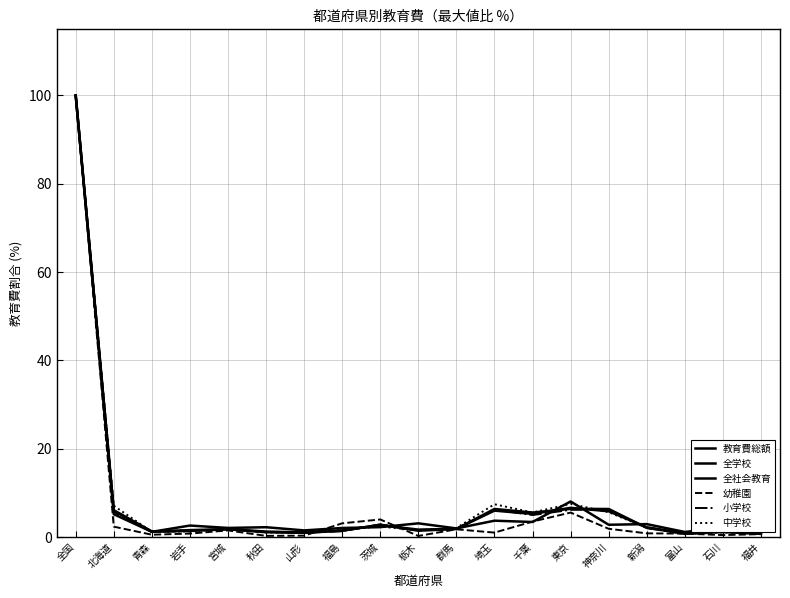

What is the value of the 全学校 point at the 13th from the left?

5.5